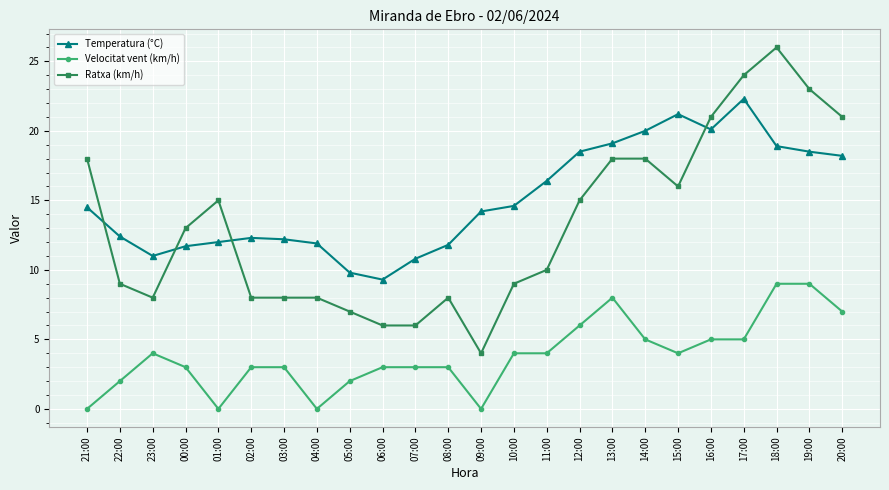

True or false: Velocitat vent (km/h) and Temperatura (°C) cross at least once.

False